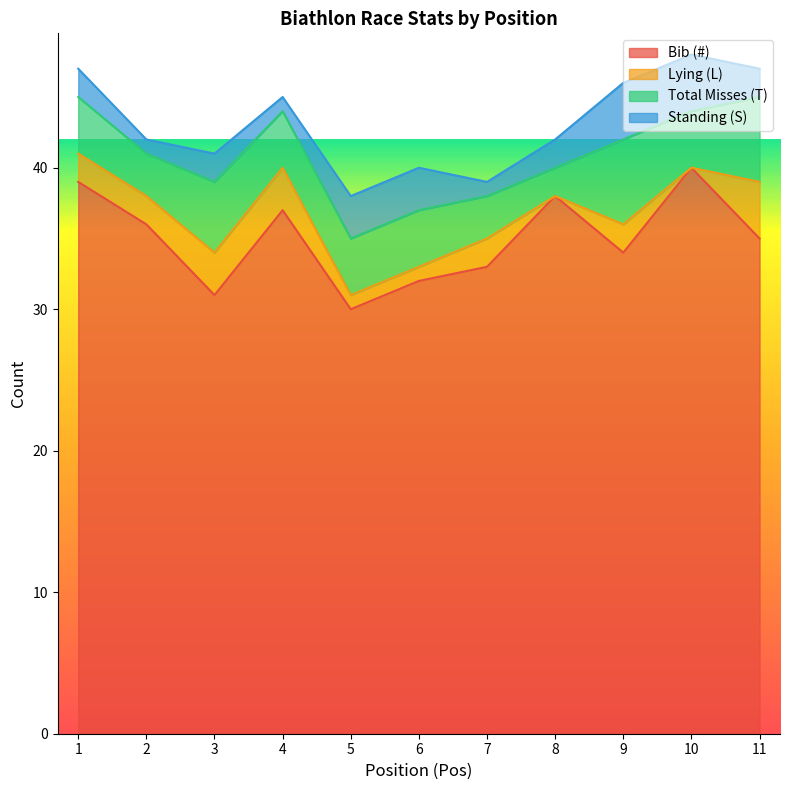

How many Total Misses (T) values are between 3 and 5?

8